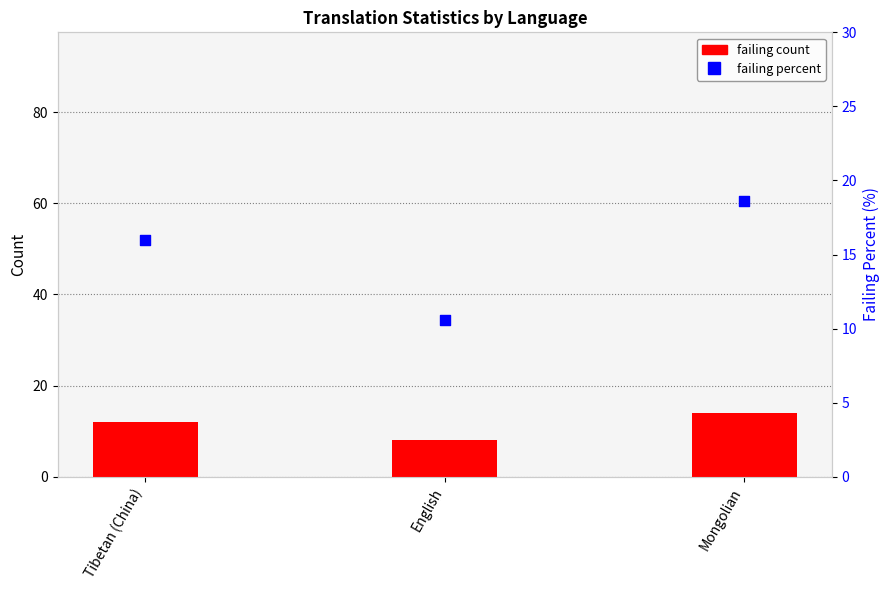

Which series has the largest total across all categories?

failing percent